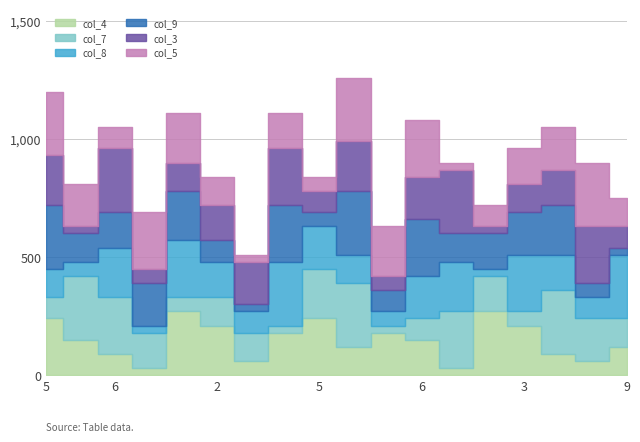

At which category does the chart reach its minimum across all series?

7